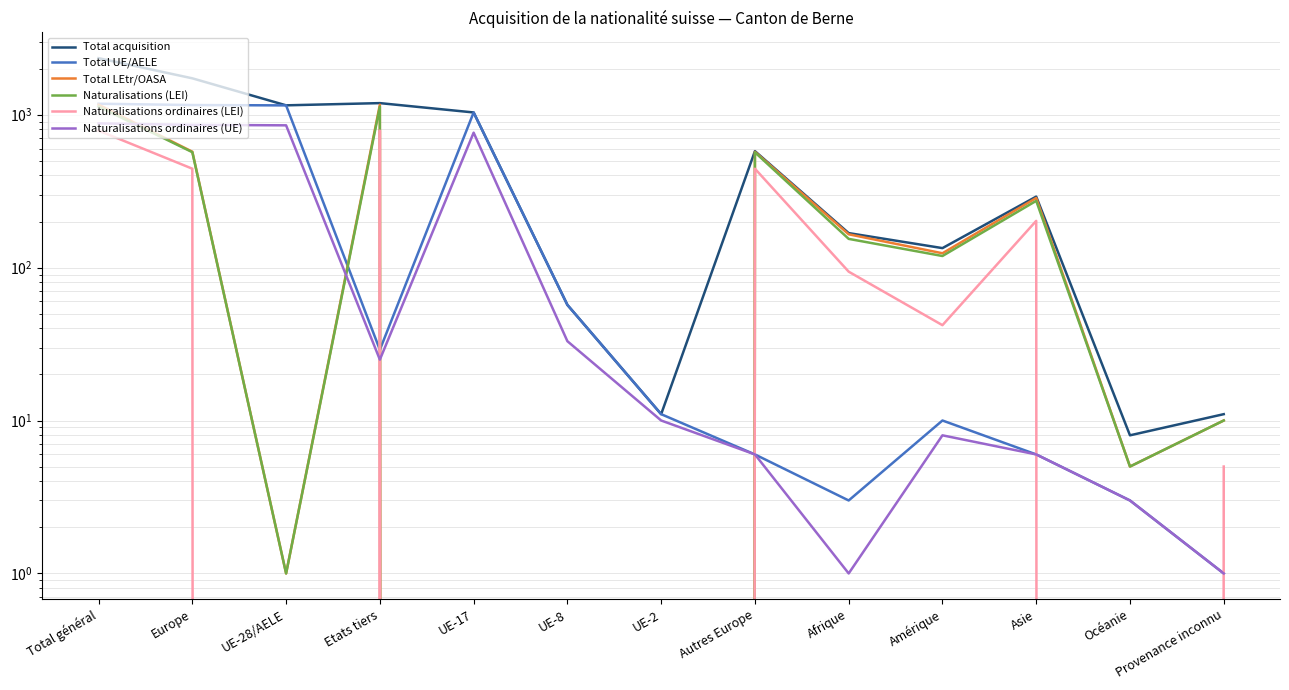

Which series has the largest range (max minus min)?

Total acquisition